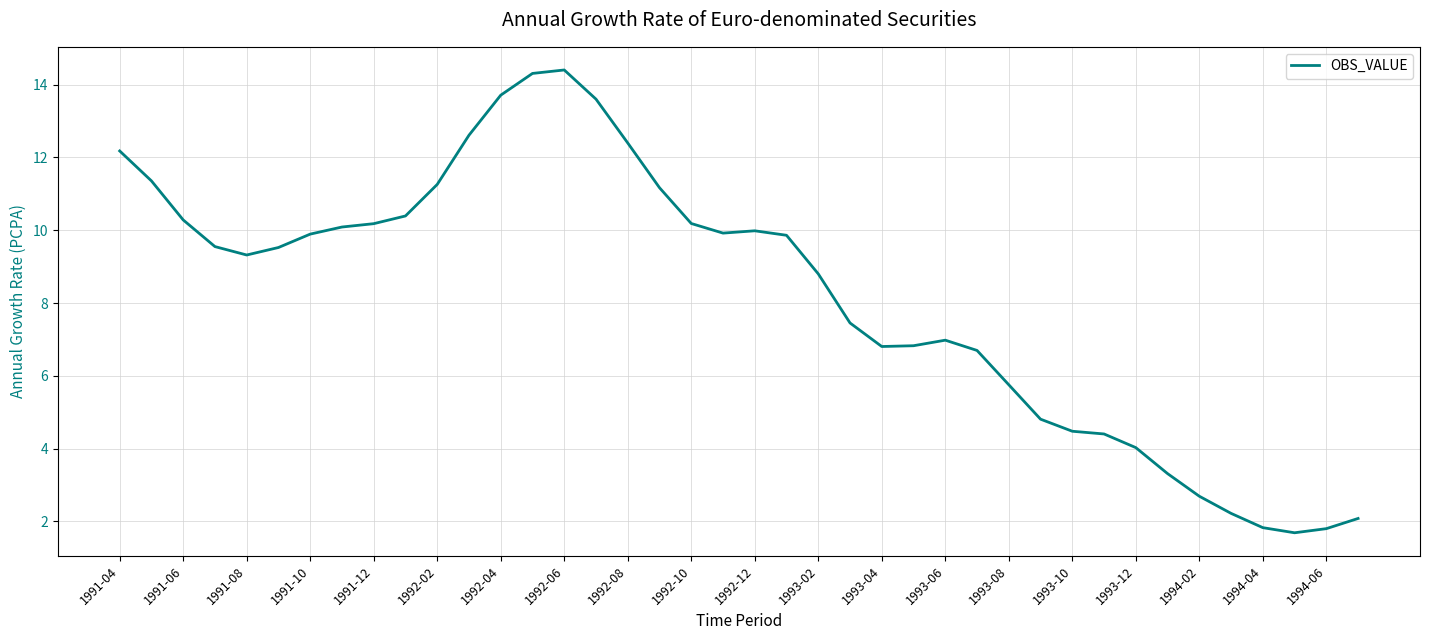

What is the maximum value shown in the chart?

14.4